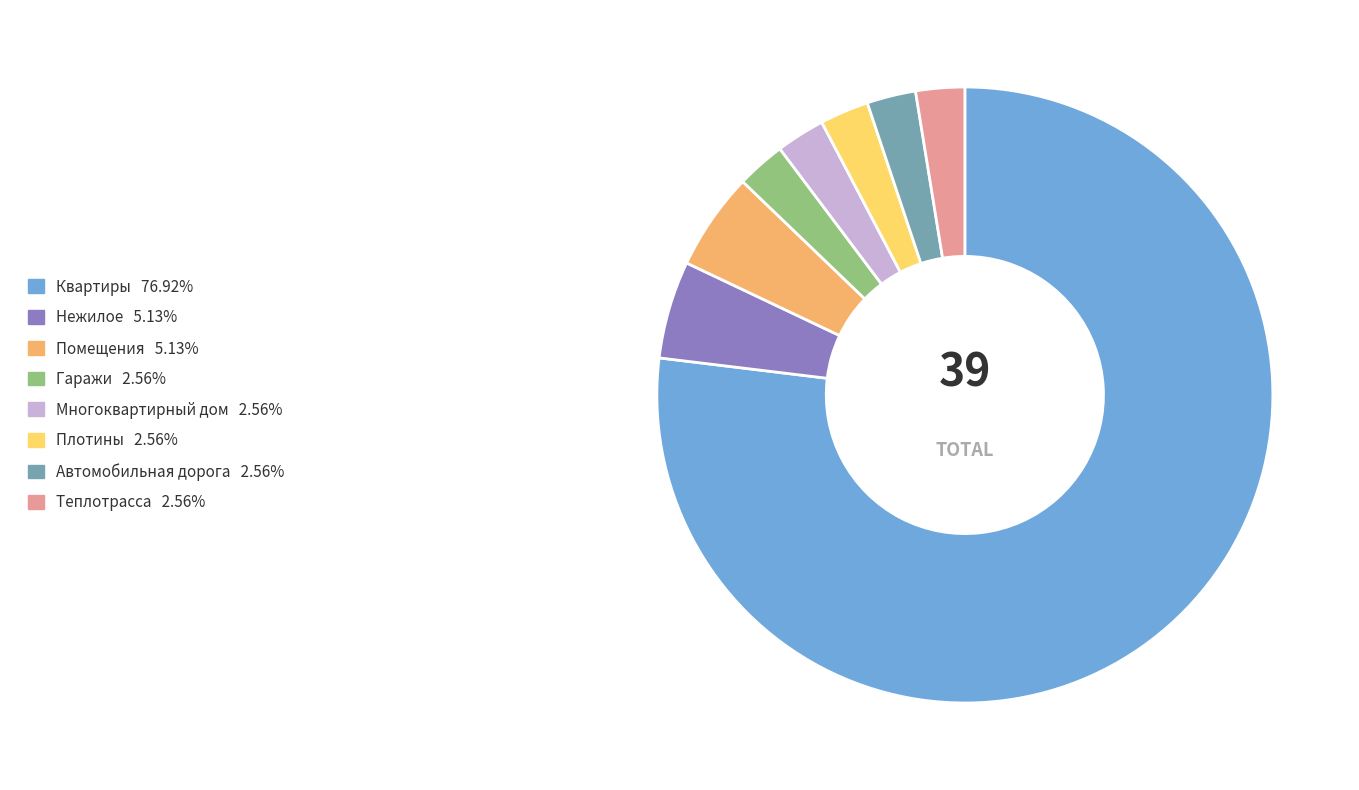

Is the sum of Многоквартирный дом and Автомобильная дорога greater than half?

No